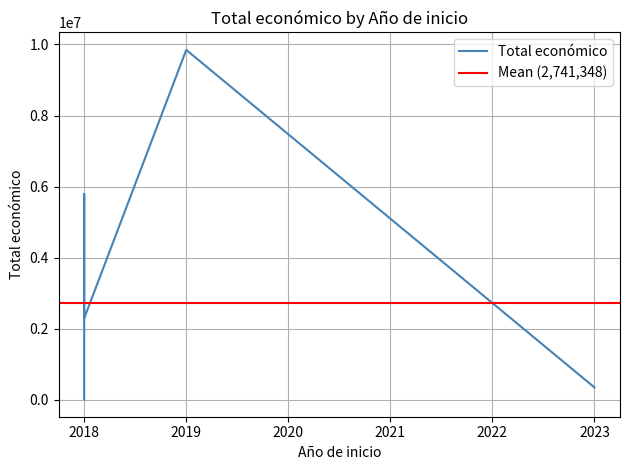

Which category has the highest value across all series?

2019